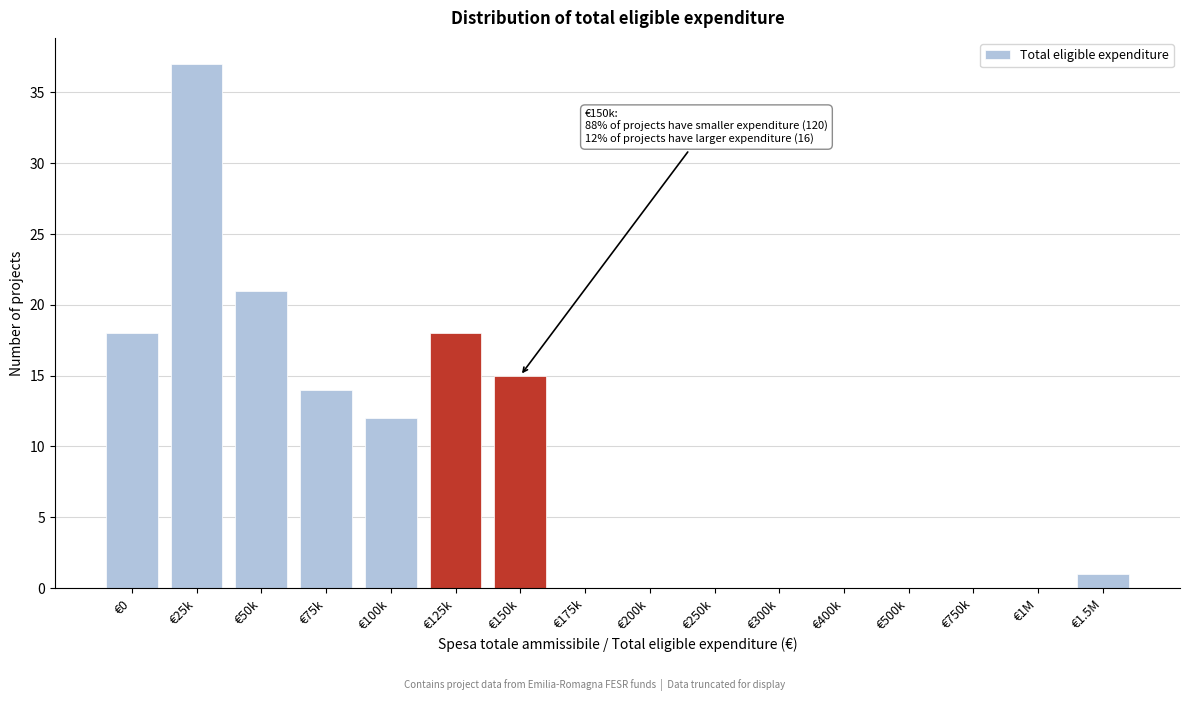

Reading right to left, extract all data points from this chart.

€1.5M=1	€1M=0	€750k=0	€500k=0	€400k=0	€300k=0	€250k=0	€200k=0	€175k=0	€150k=15	€125k=18	€100k=12	€75k=14	€50k=21	€25k=37	€0=18